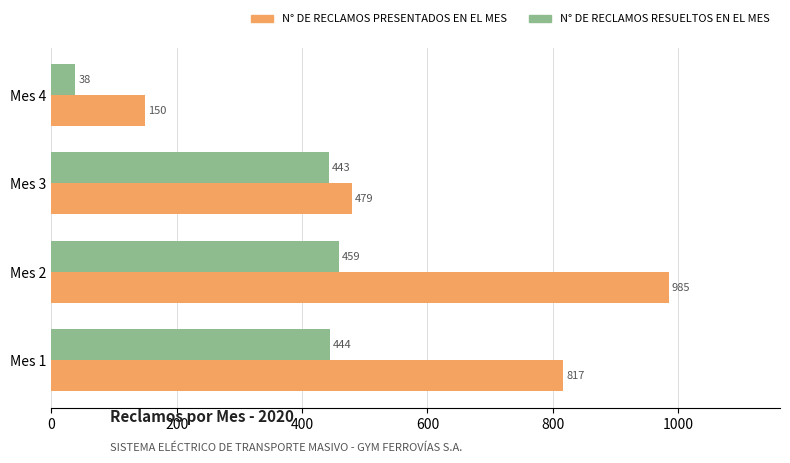

How many N° DE RECLAMOS PRESENTADOS EN EL MES values are between 479 and 985?

3